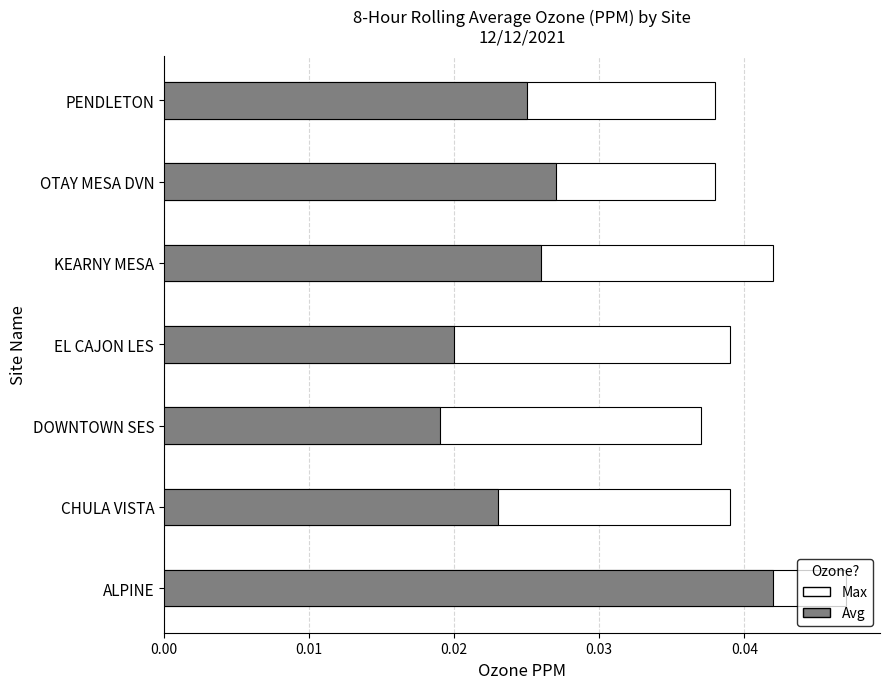

At PENDLETON, list the series in order from smallest to largest.

Avg, Max